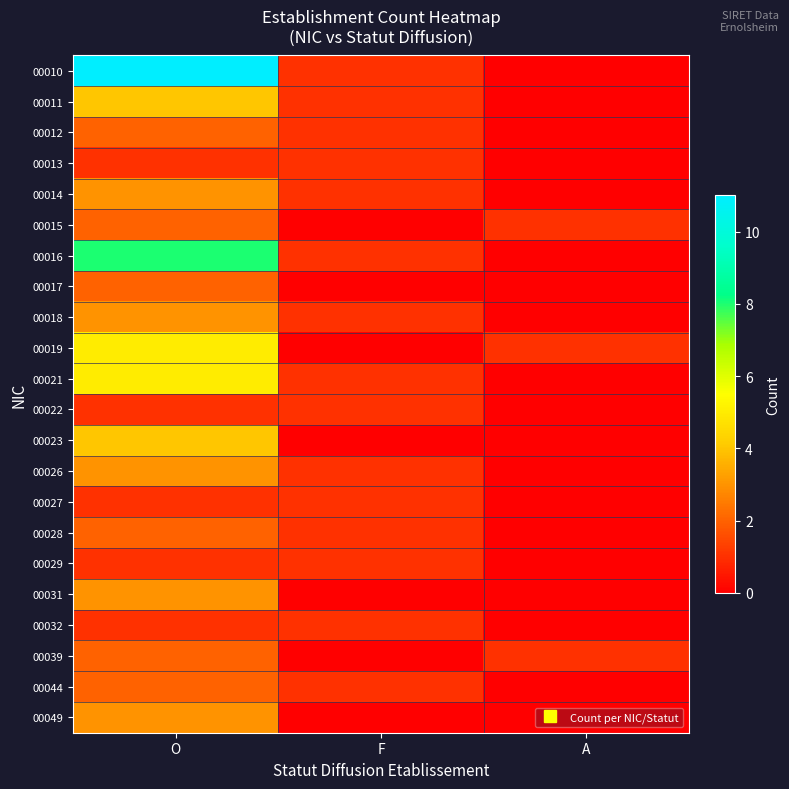

Reading right to left, extract all data points from this chart.

00010: A=0	F=1	O=11
00011: A=0	F=1	O=4
00012: A=0	F=1	O=2
00013: A=0	F=1	O=1
00014: A=0	F=1	O=3
00015: A=1	F=0	O=2
00016: A=0	F=1	O=8
00017: A=0	F=0	O=2
00018: A=0	F=1	O=3
00019: A=1	F=0	O=5
00021: A=0	F=1	O=5
00022: A=0	F=1	O=1
00023: A=0	F=0	O=4
00026: A=0	F=1	O=3
00027: A=0	F=1	O=1
00028: A=0	F=1	O=2
00029: A=0	F=1	O=1
00031: A=0	F=0	O=3
00032: A=0	F=1	O=1
00039: A=1	F=0	O=2
00044: A=0	F=1	O=2
00049: A=0	F=0	O=3